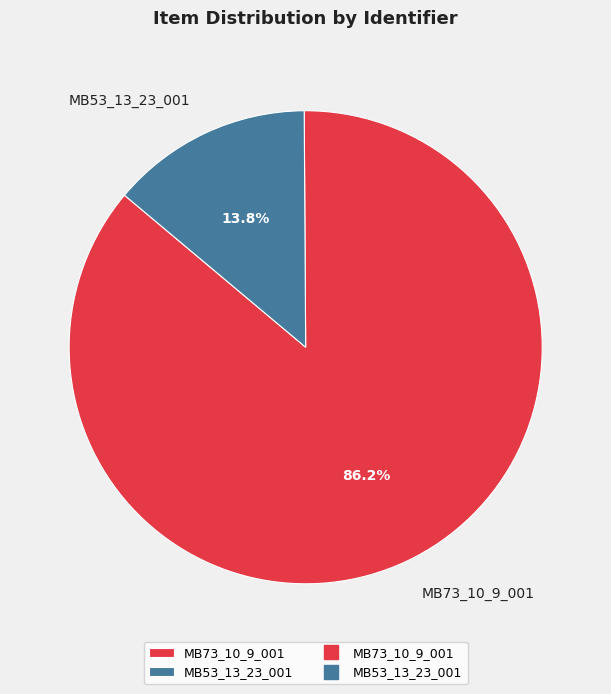

Does MB53_13_23_001 represent more than half of the total?

No